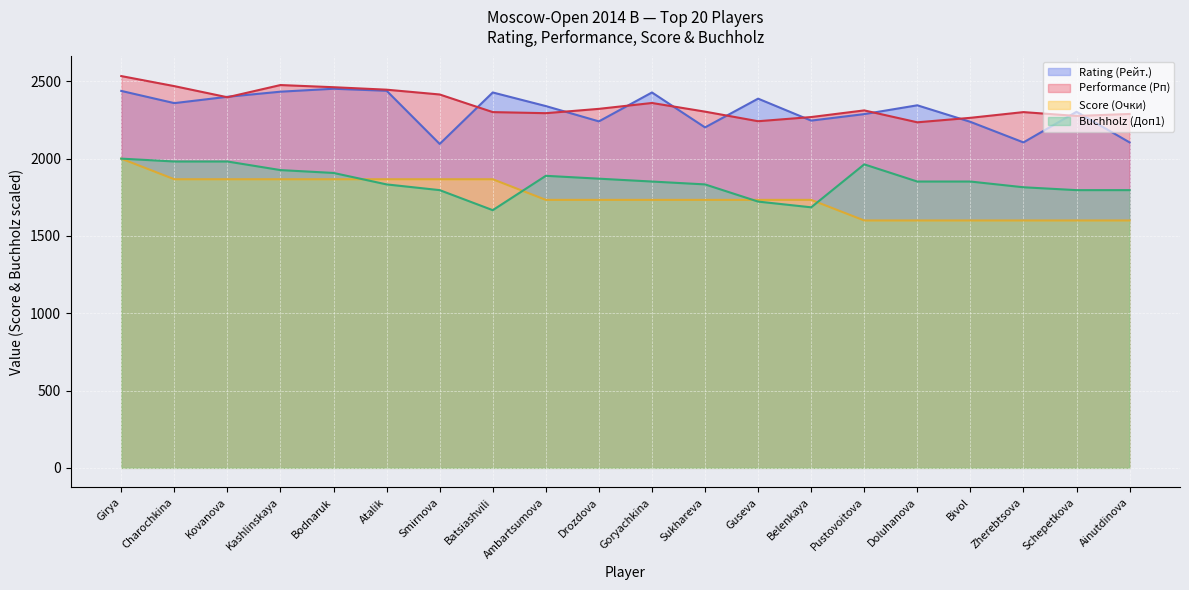

At which category is the sum across all series the highest?

Girya